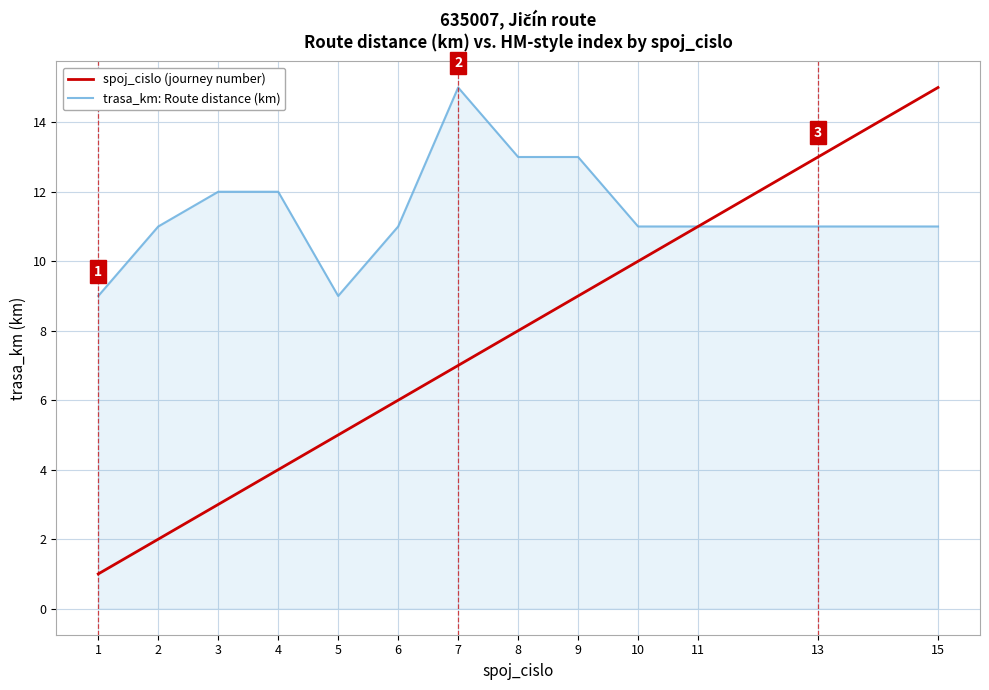

The value of spoj_cislo (journey number) at 2 is 2. True or false?

True